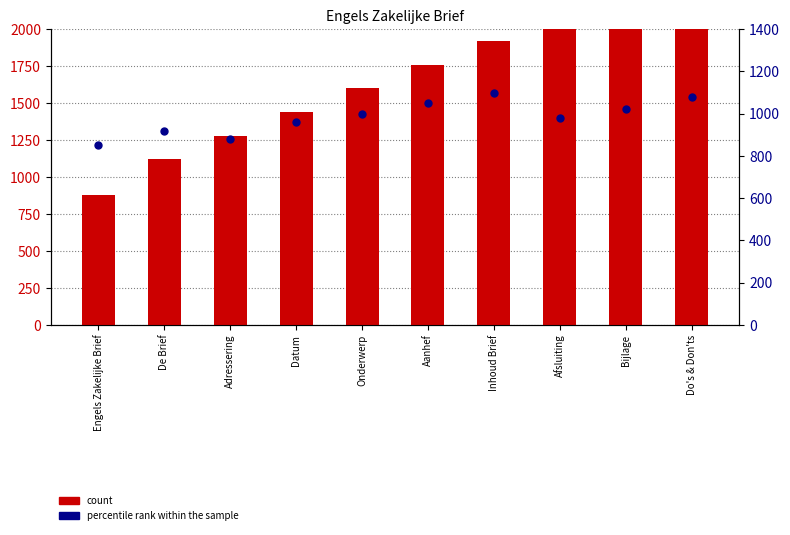

Which series has the largest total across all categories?

count